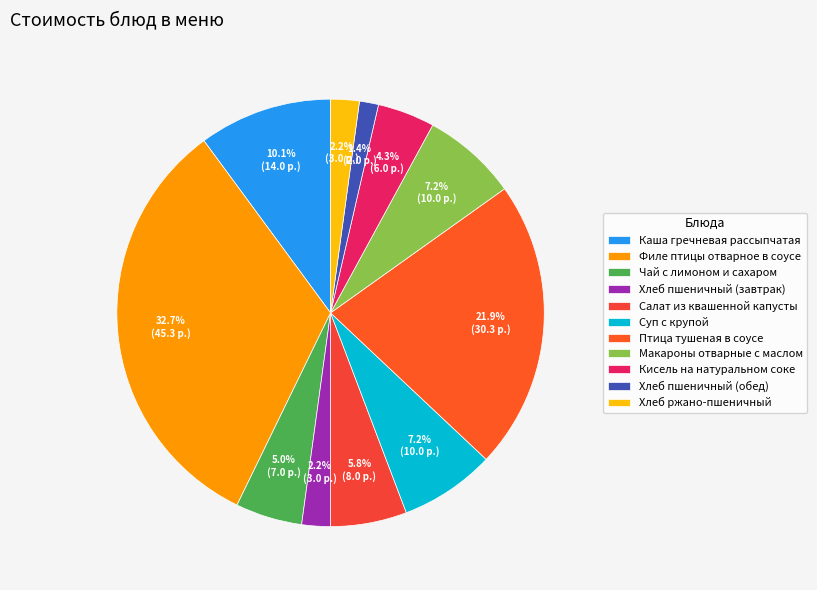

Count the number of slices in the pie.

11